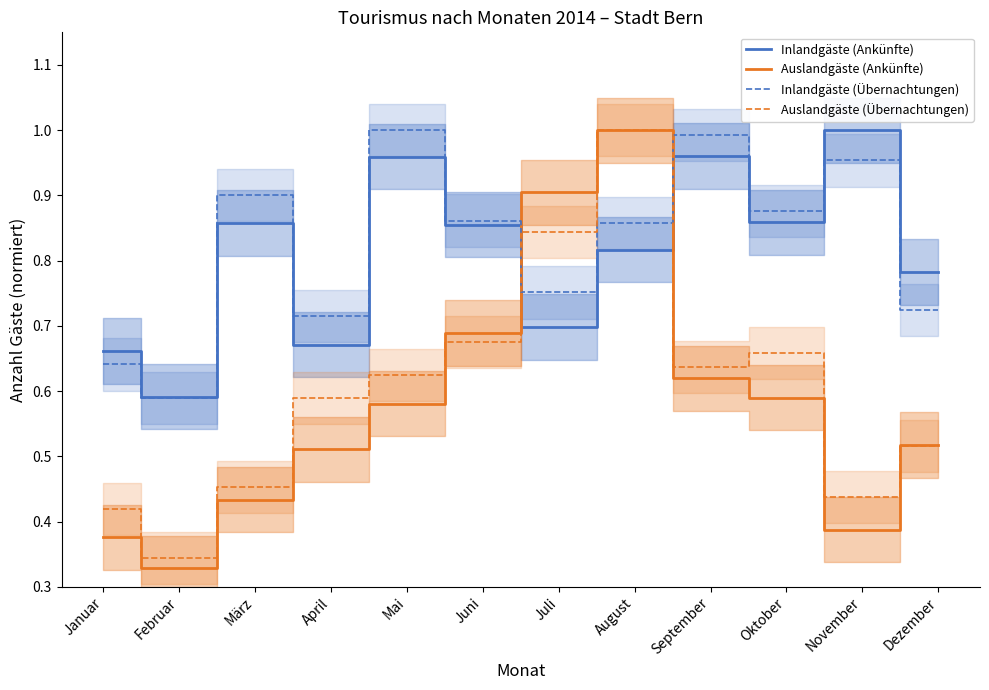

What is the sum of the Inlandgäste (Ankünfte) values at April and Oktober?

1.5